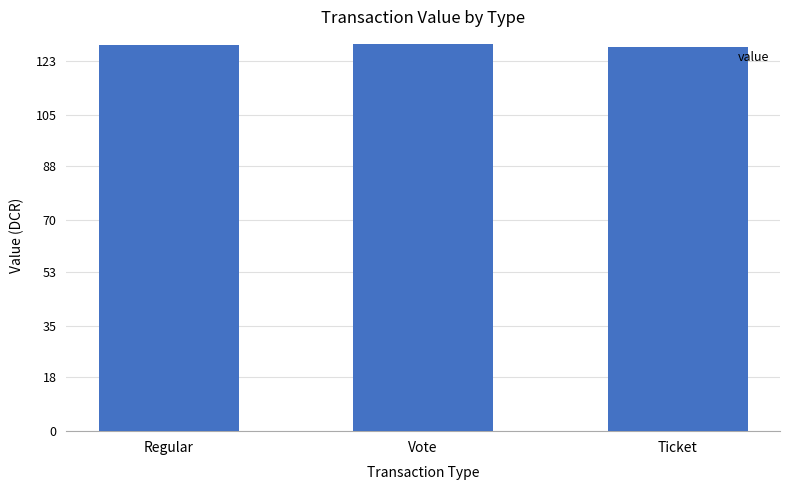

Read the value at Ticket.

127.6